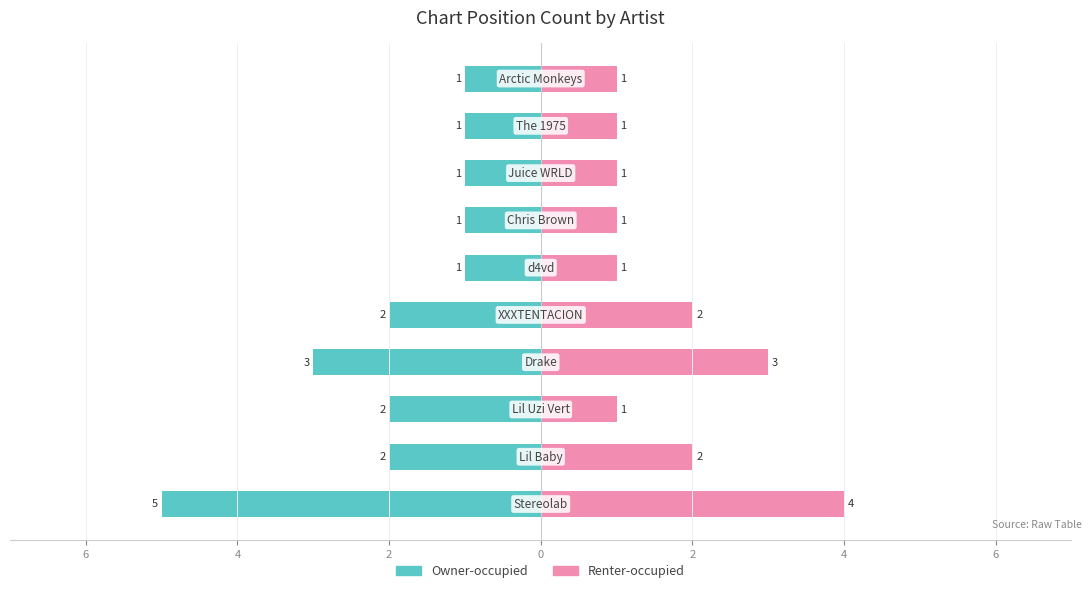

How many data points does each series have?

10